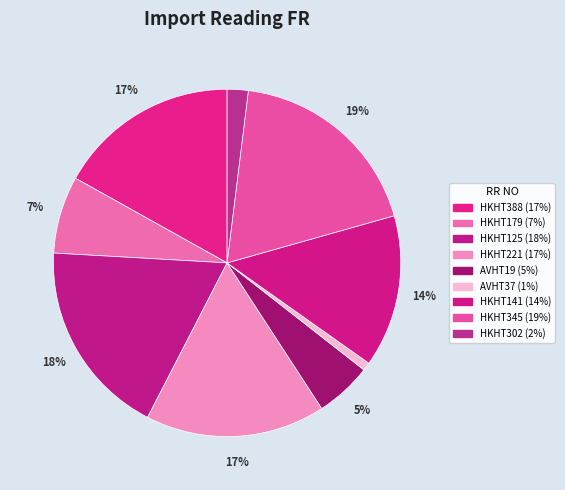

To the nearest percent, what is the difference between the HKHT179 and AVHT19 slice percentages?

2%